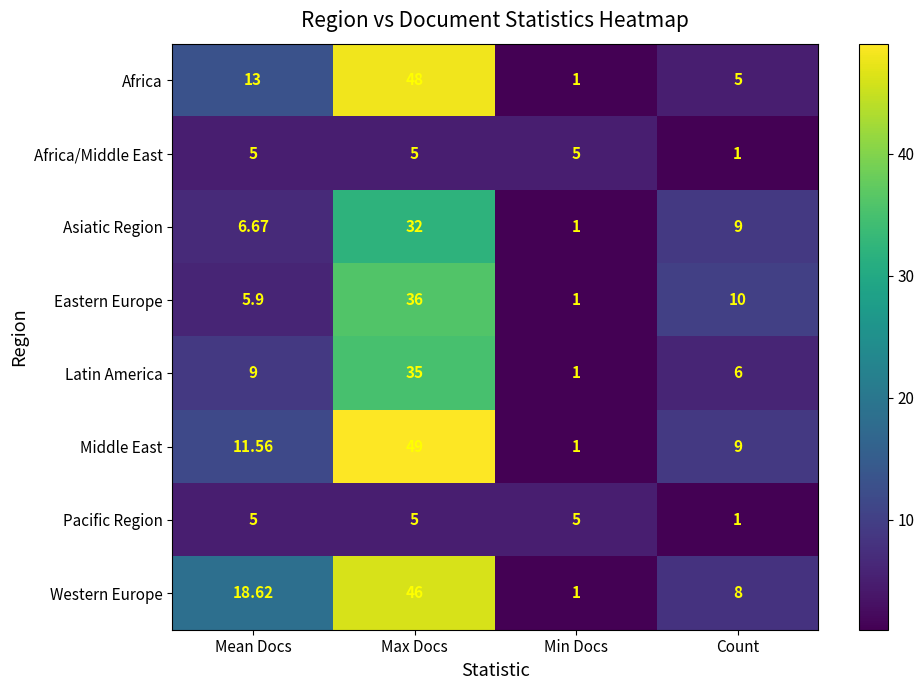

Which series changed the most between Max Docs and Min Docs?

Middle East